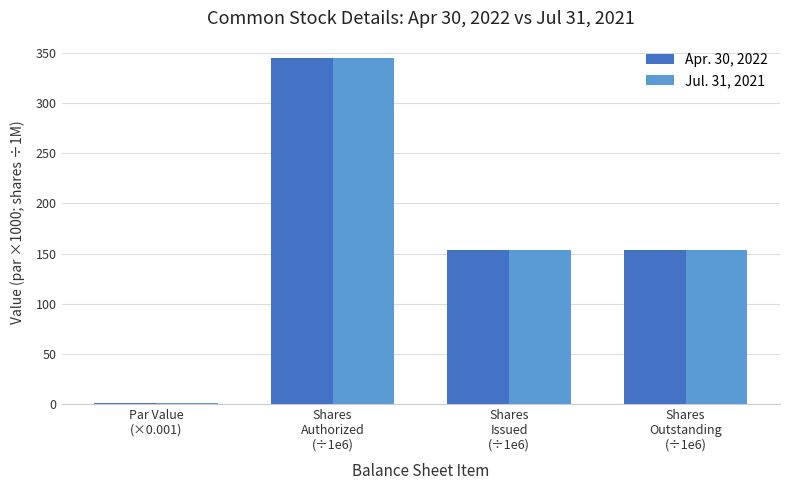

What value does the Apr. 30, 2022 series have at Shares
Issued
(÷1e6)?

153.1